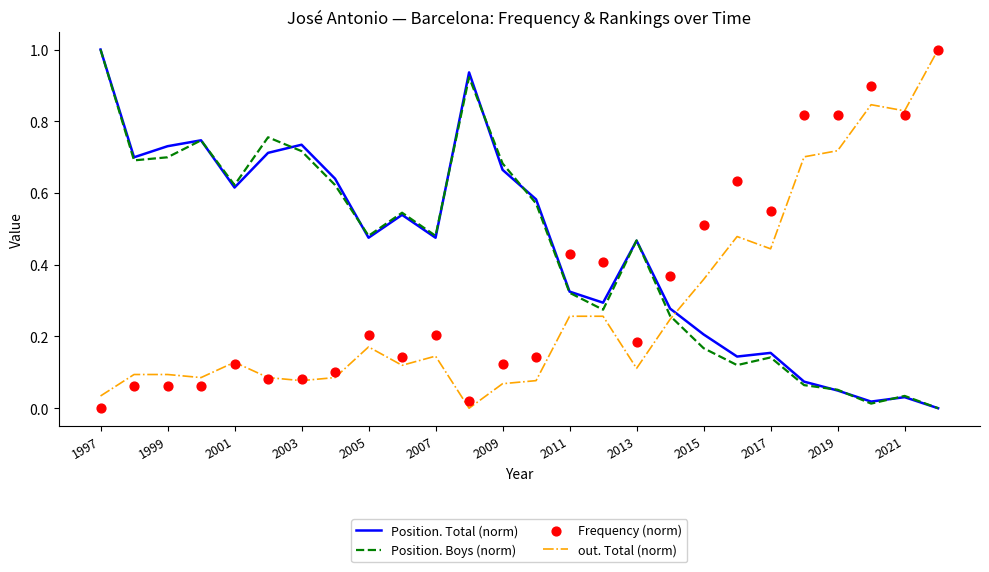

Which series reaches the minimum Y coordinate?

Position. Total (norm)